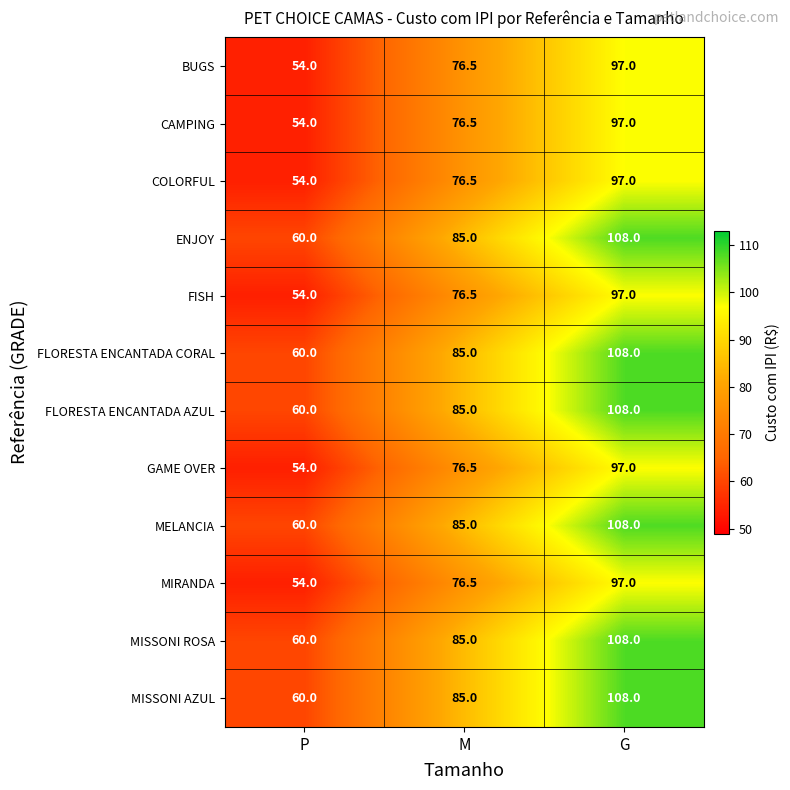

Is it true that BUGS equals 76.5 at M?

True